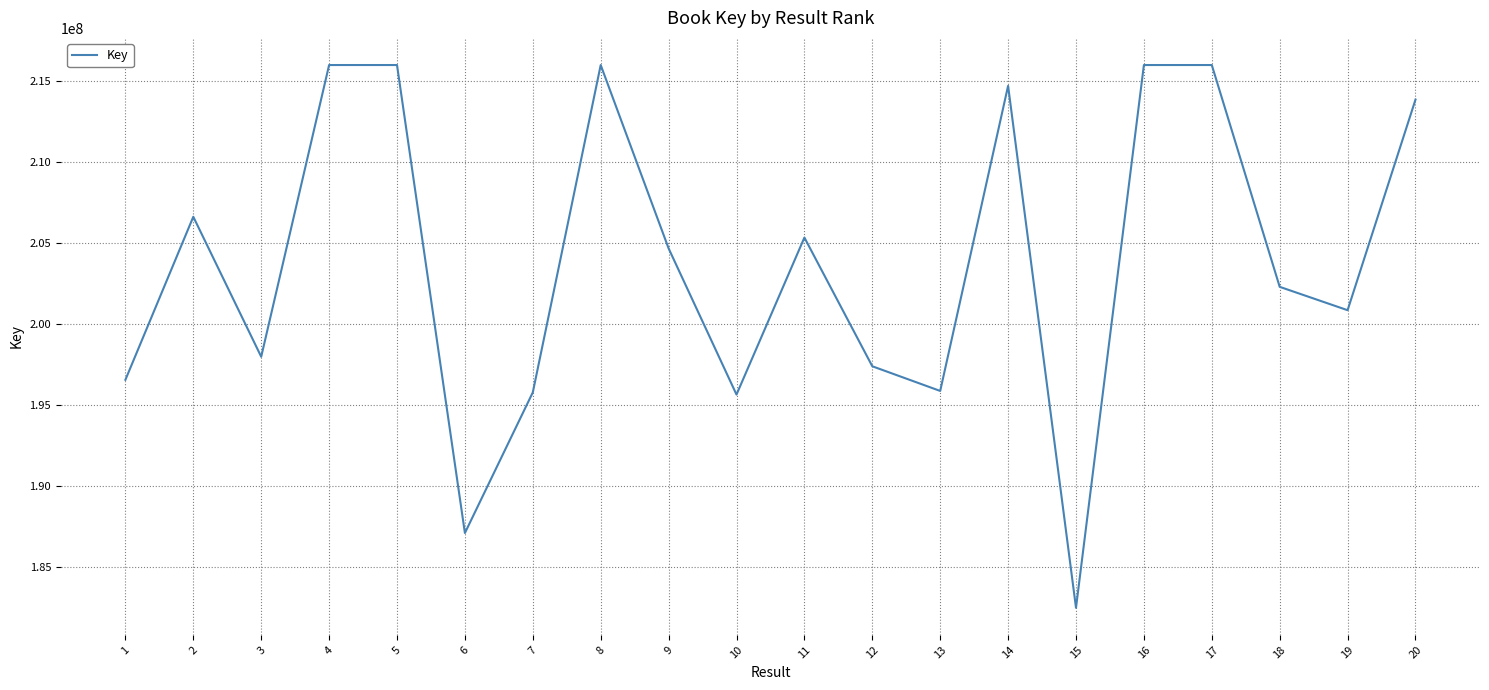

What is the change in value from 5 to 18?

-13684667